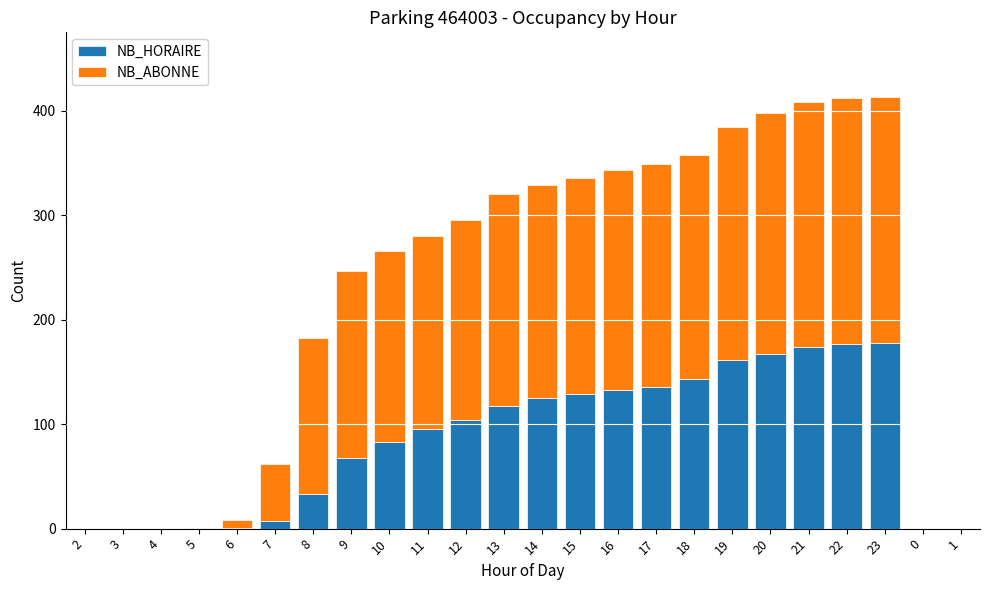

What is the total value across all series at 22?

412